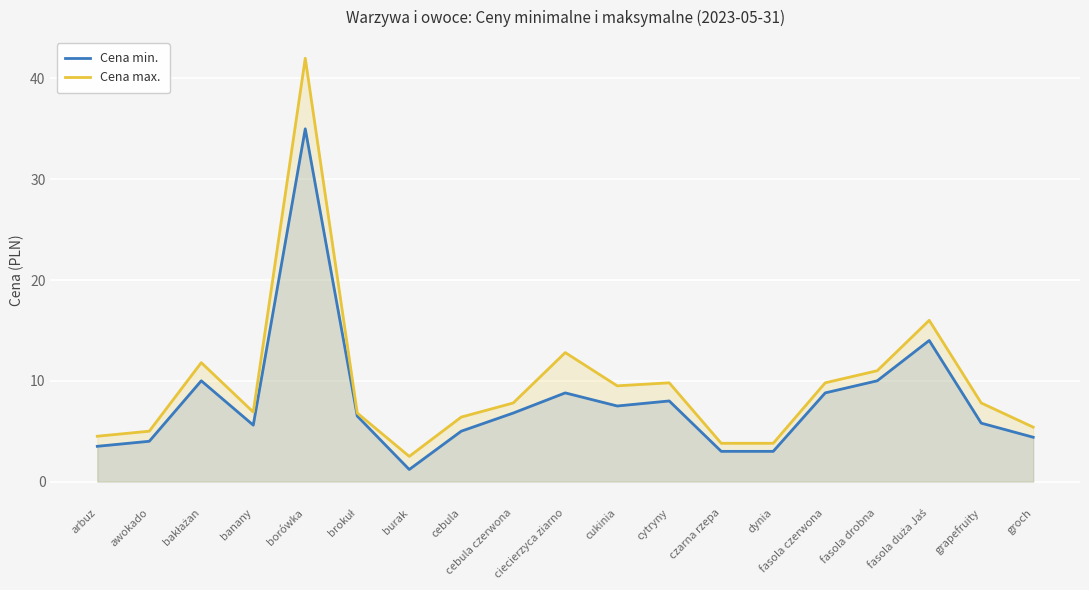

What position from the right is cebula?

12